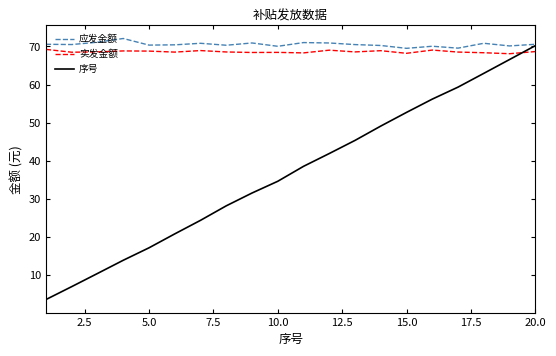

What is the lowest value of the 应发金额 series?

69.5